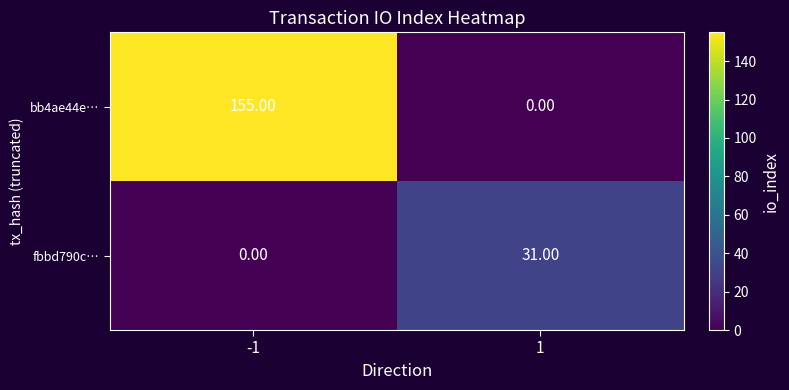

At -1, list the series in order from smallest to largest.

fbbd790c…, bb4ae44e…